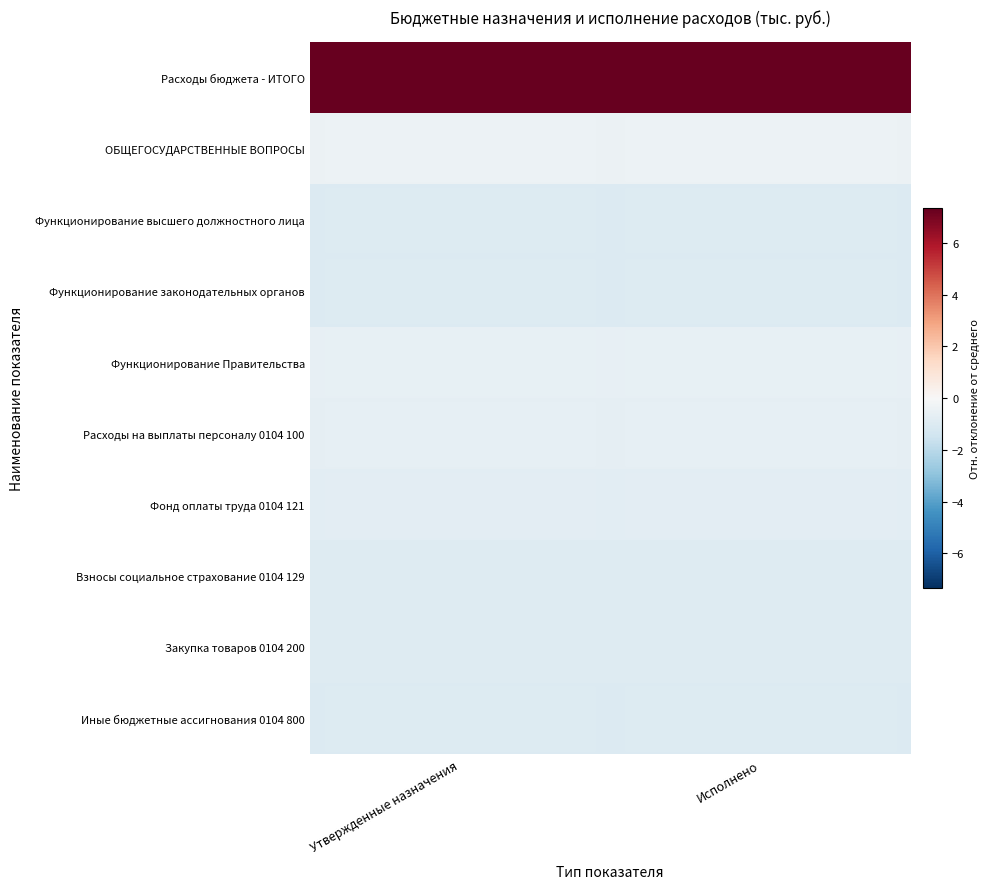

Reading left to right, extract all data points from this chart.

Расходы бюджета - ИТОГО: Утвержденные назначения=7.3	Исполнено=7.3
ОБЩЕГОСУДАРСТВЕННЫЕ ВОПРОСЫ: Утвержденные назначения=-0.4	Исполнено=-0.4
Функционирование высшего должностного лица: Утвержденные назначения=-1.0	Исполнено=-1.0
Функционирование законодательных органов: Утвержденные назначения=-1.0	Исполнено=-1.0
Функционирование Правительства: Утвержденные назначения=-0.6	Исполнено=-0.6
Расходы на выплаты персоналу 0104 100: Утвержденные назначения=-0.7	Исполнено=-0.7
Фонд оплаты труда 0104 121: Утвержденные назначения=-0.8	Исполнено=-0.7
Взносы социальное страхование 0104 129: Утвержденные назначения=-0.9	Исполнено=-0.9
Закупка товаров 0104 200: Утвержденные назначения=-0.9	Исполнено=-0.9
Иные бюджетные ассигнования 0104 800: Утвержденные назначения=-1.0	Исполнено=-1.0